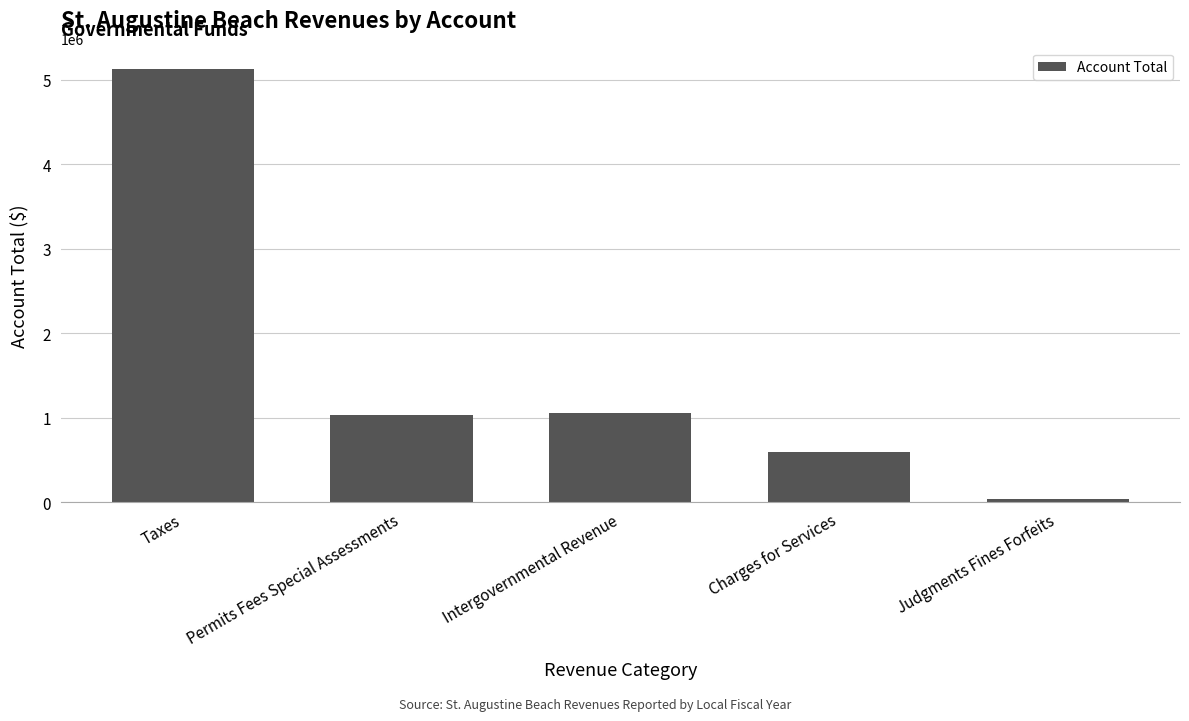

At which category does the chart reach its peak across all series?

Taxes